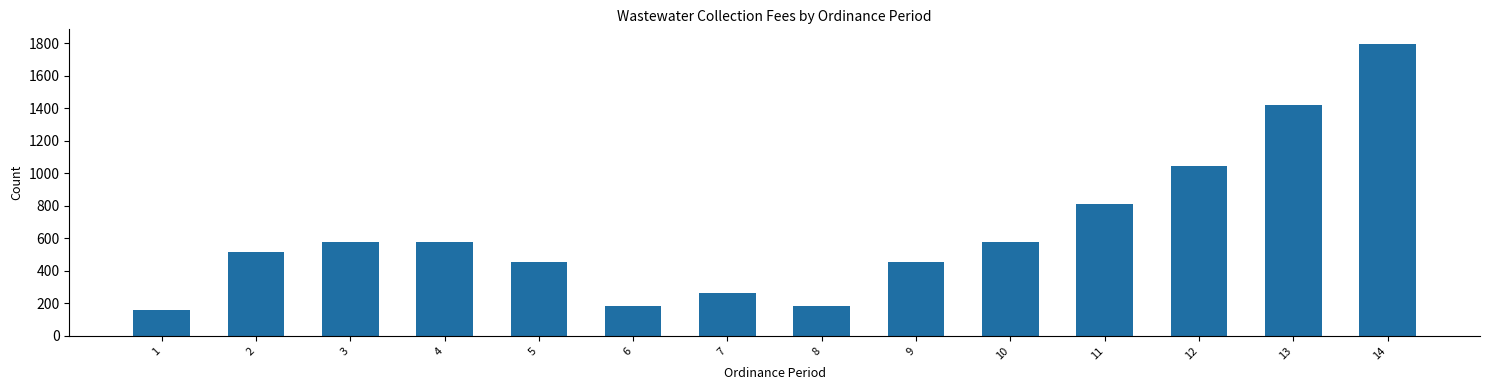

What is the approximate value at 13?

1420.0